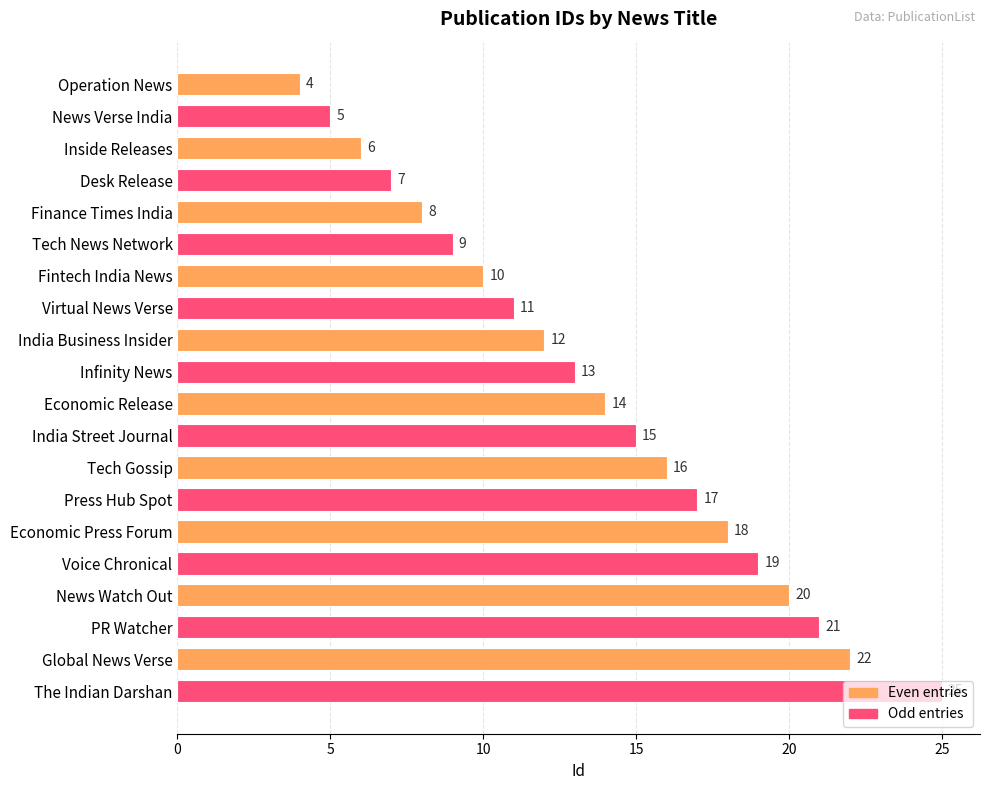

Are the bars grouped side by side (vs. stacked)?

No